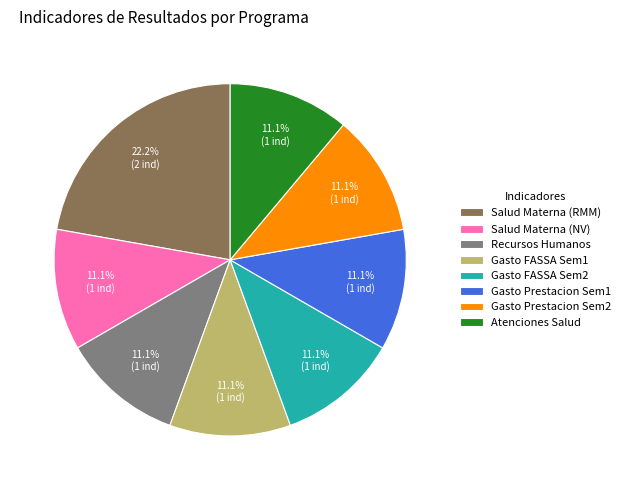

What percentage is NOT represented by Gasto FASSA Sem2?

88.9%